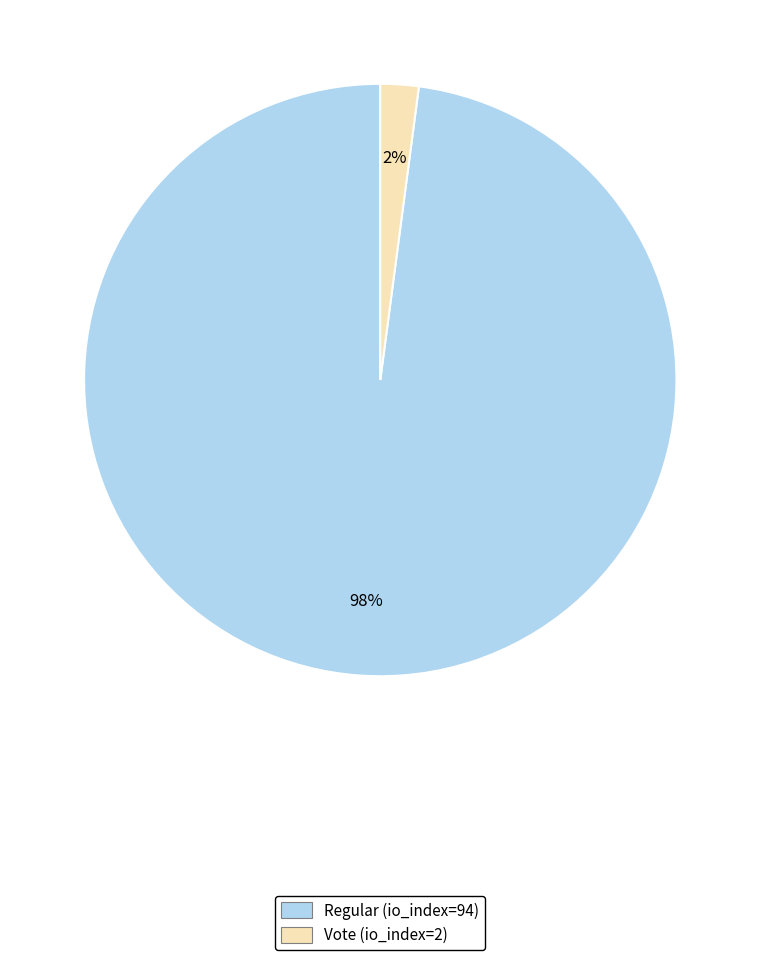

To the nearest percent, what is the combined percentage of Regular (io_index=94) and Vote (io_index=2)?

100%